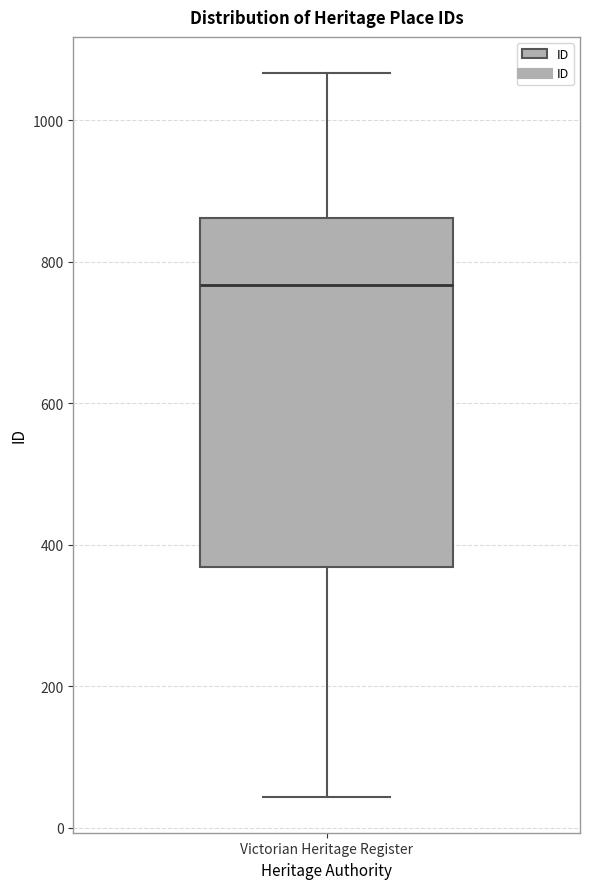

Where does the upper whisker of the box for Victorian Heritage Register end on the y-axis? The values are not printed on the chart, so give them approximately, as read against the axis.

1060